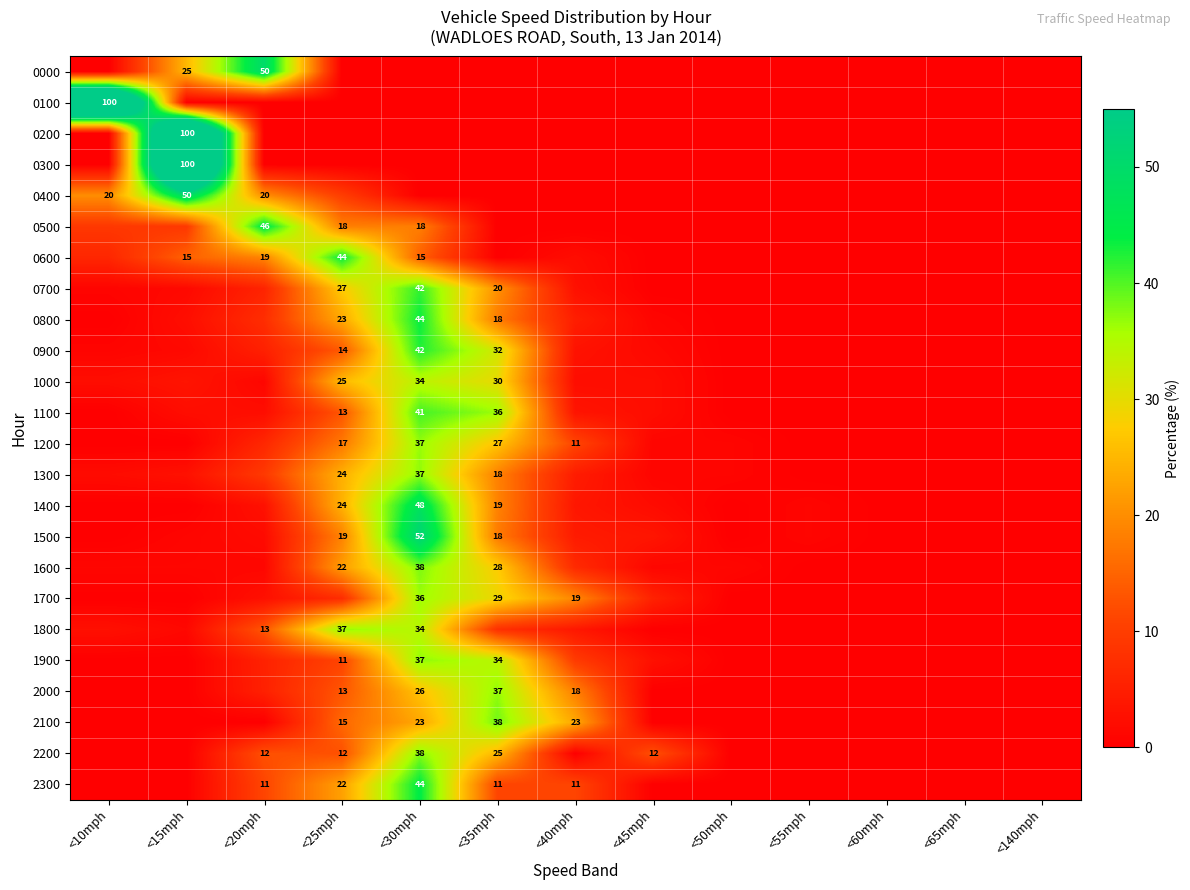

The 0600 series shows 7.7 at <20mph. True or false?

False